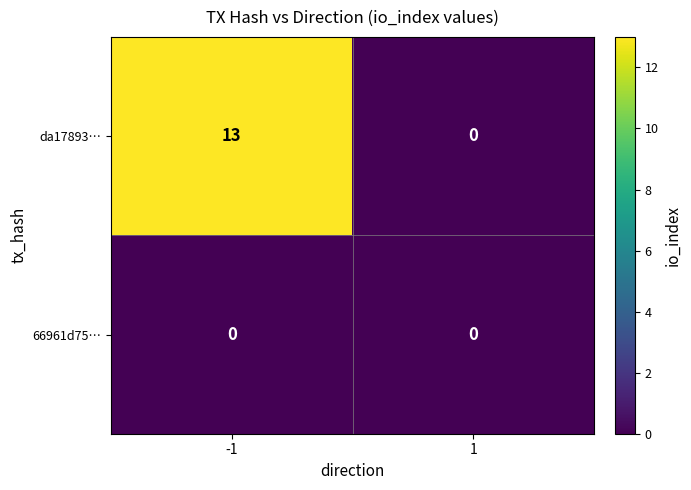

Which series has the largest total across all categories?

da17893…